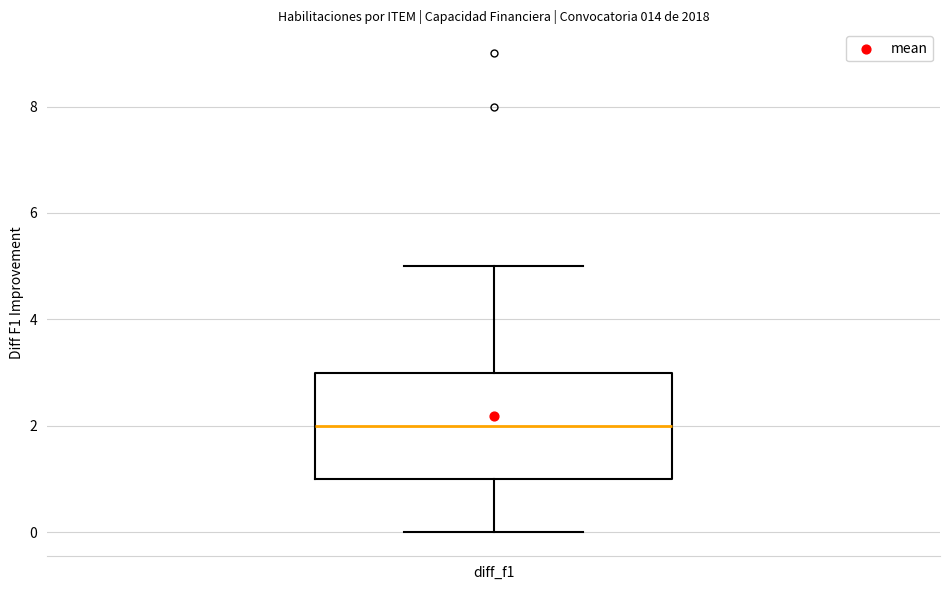

Read this box plot against the y-axis: the position of the median line, the range covered by the box, and the ends of both whiskers. The values are not printed on the chart, so give them approximately, as read against the axis.

median 2, box 1 to 3, whiskers 0 to 5